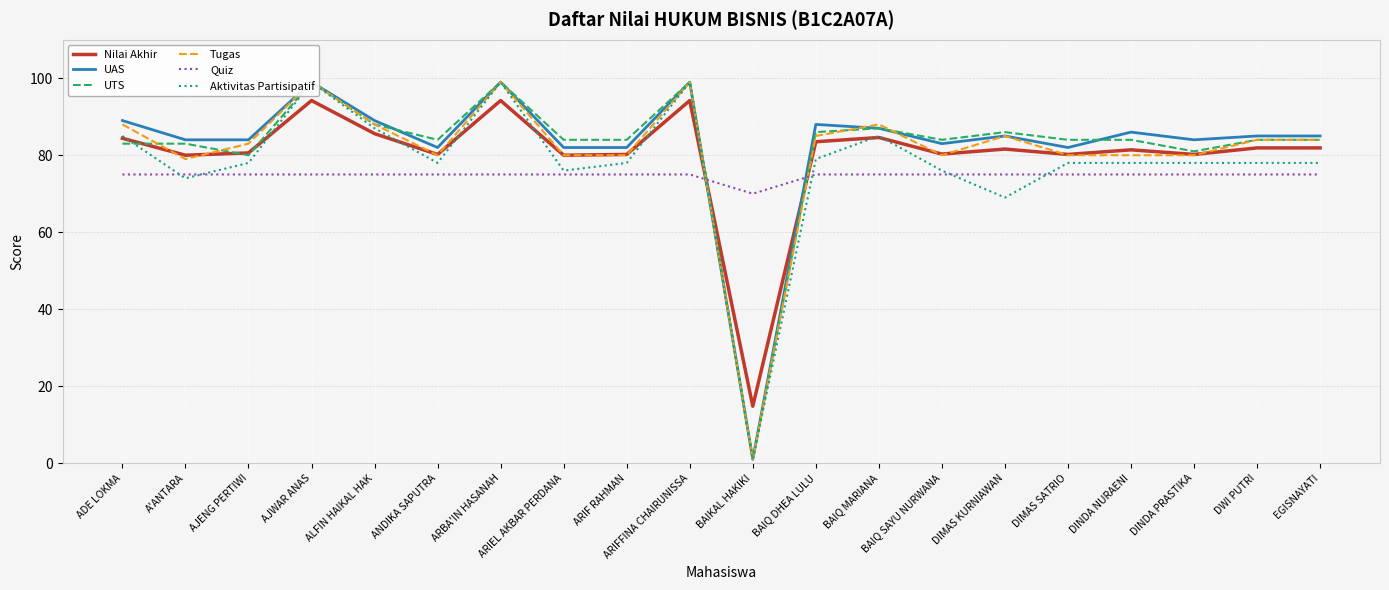

List the series in order of their peak value, lowest first.

Quiz, Nilai Akhir, UAS, UTS, Tugas, Aktivitas Partisipatif